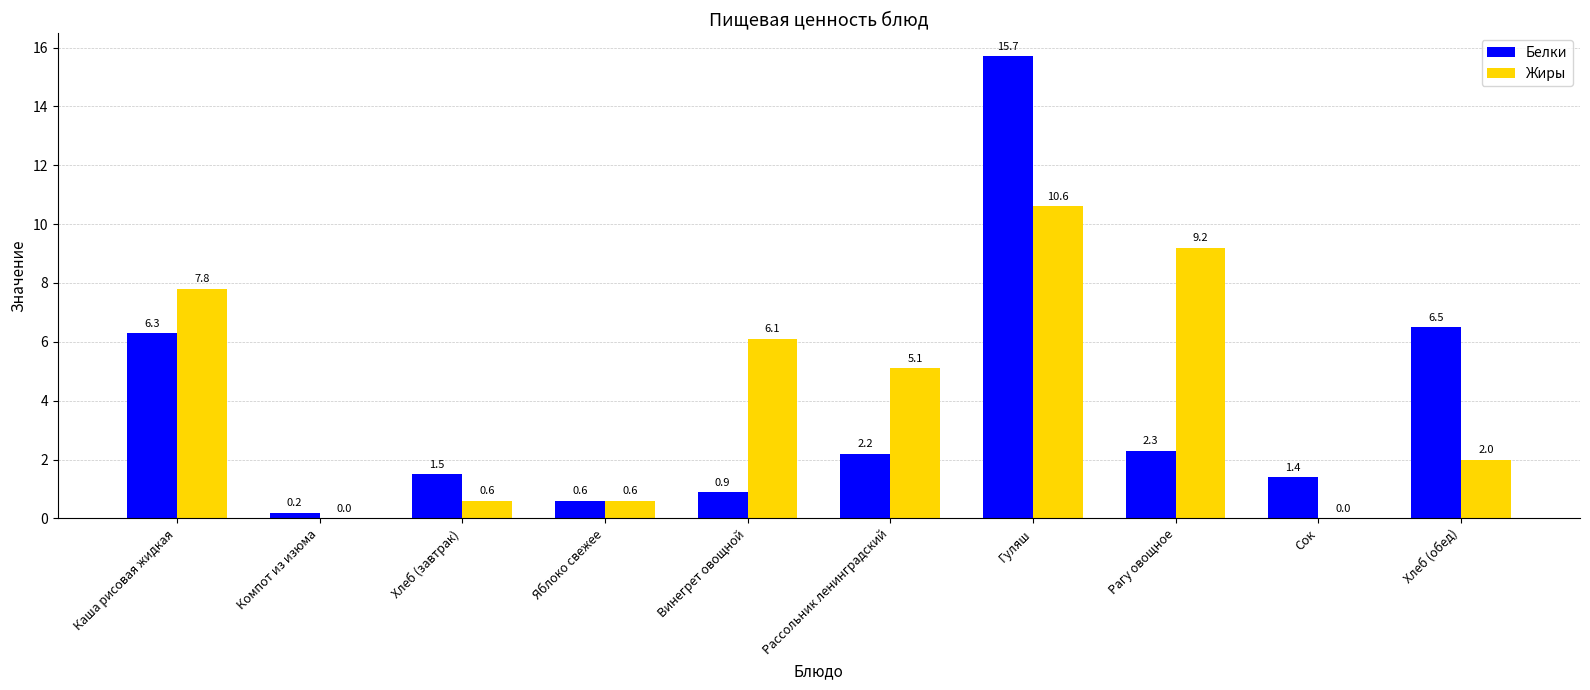

Reading left to right, list all the values displayed in this chart.

Белки: 6.3	0.2	1.5	0.6	0.9	2.2	15.7	2.3	1.4	6.5
Жиры: 7.8	0.0	0.6	0.6	6.1	5.1	10.6	9.2	0.0	2.0